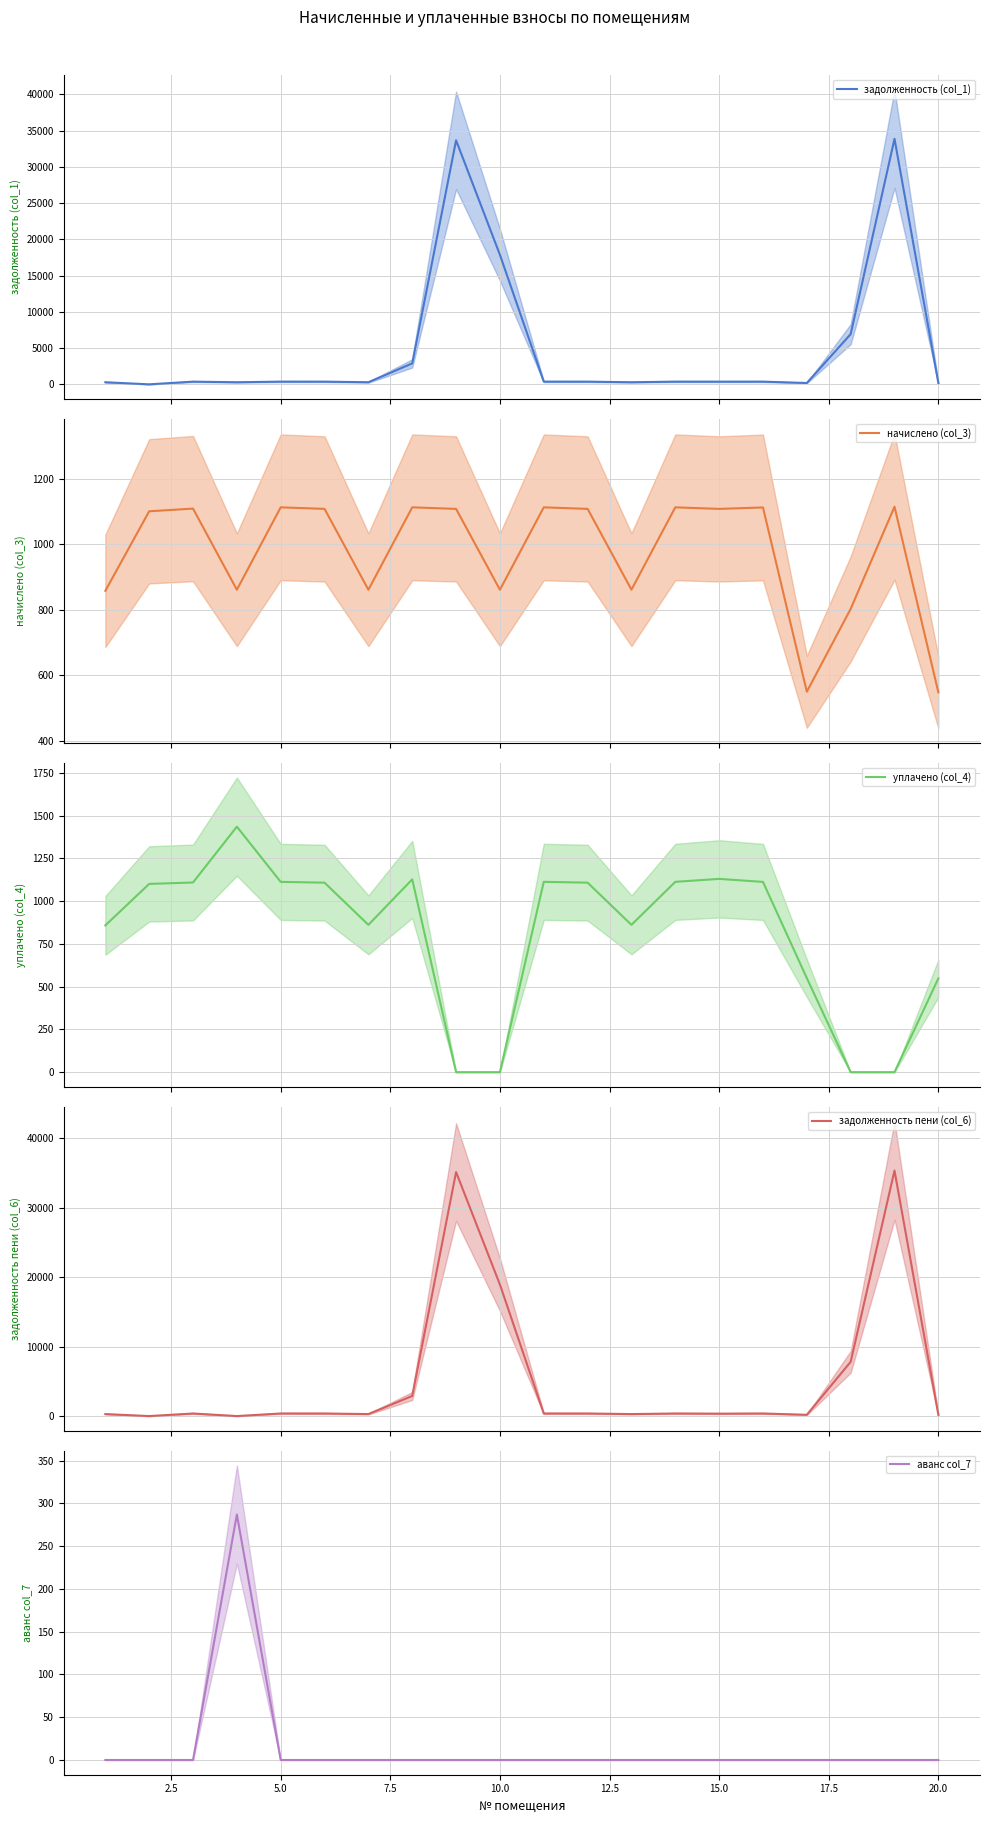

Which series has the largest total across all categories?

задолженность пени (col_6)